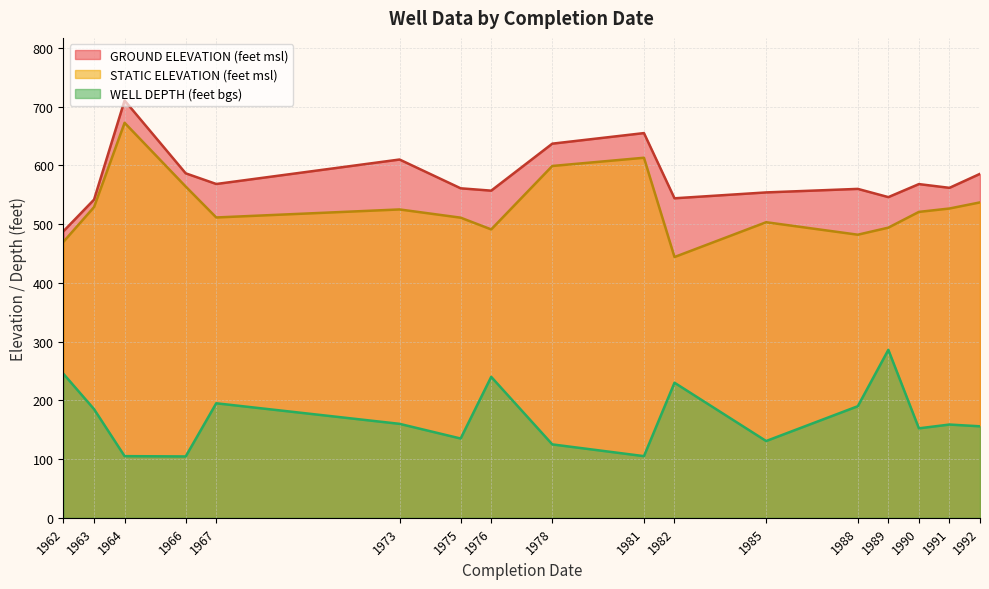

What are all the series names shown in the legend?

GROUND ELEVATION (feet msl), STATIC ELEVATION (feet msl), WELL DEPTH (feet bgs)